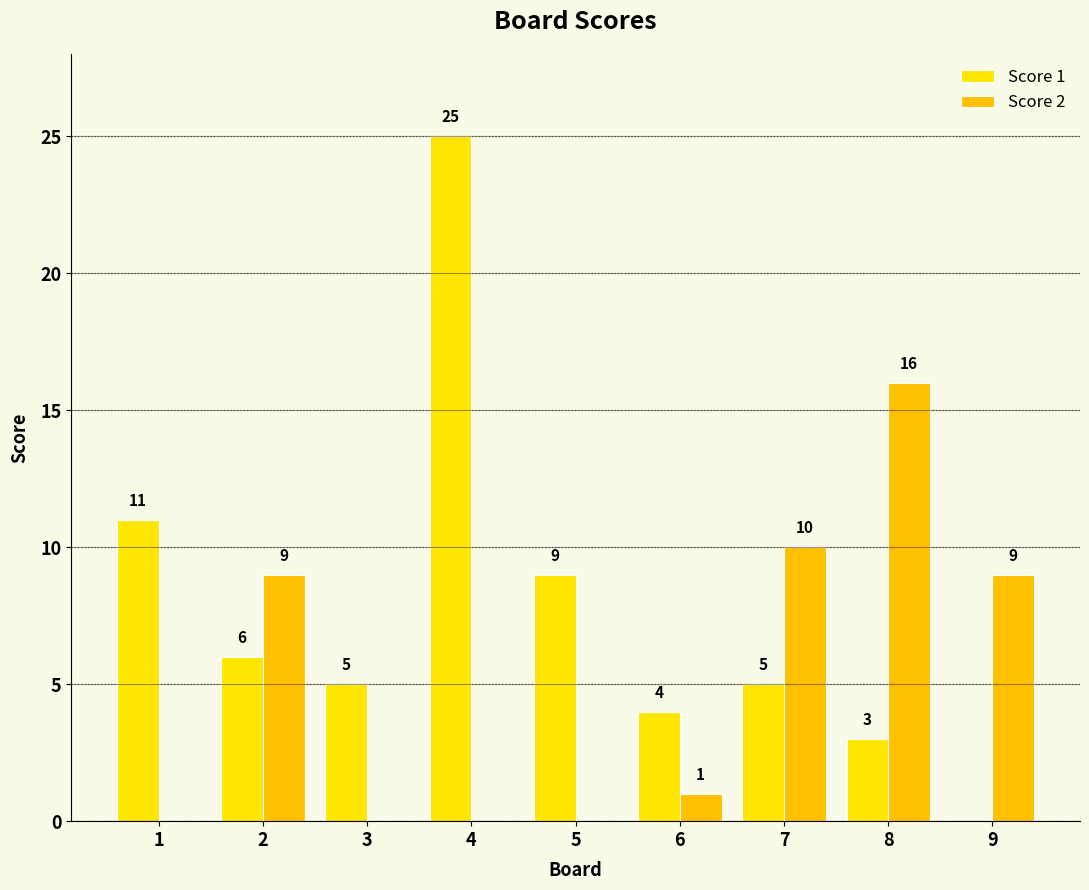

At which label does Score 1 first exceed 5?

1